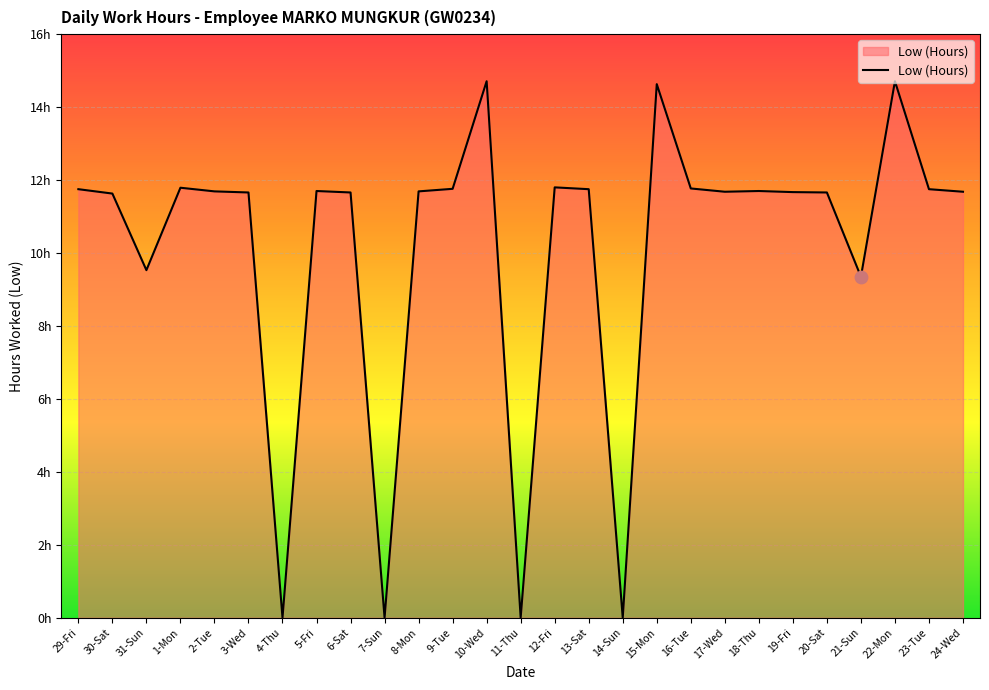

Does the chart have visible grid lines?

Yes